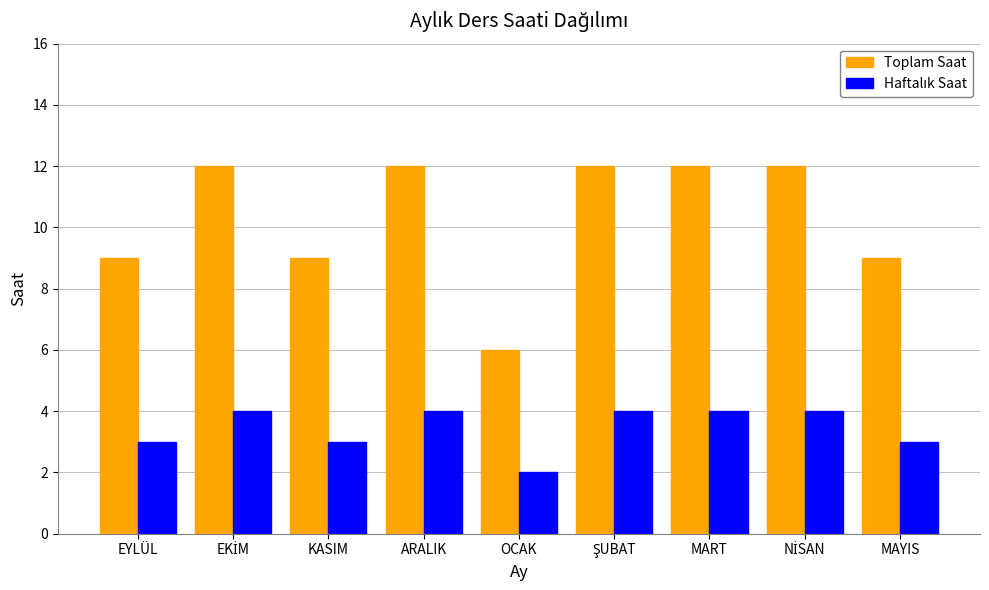

At how many categories does at least one series exceed 5?

9